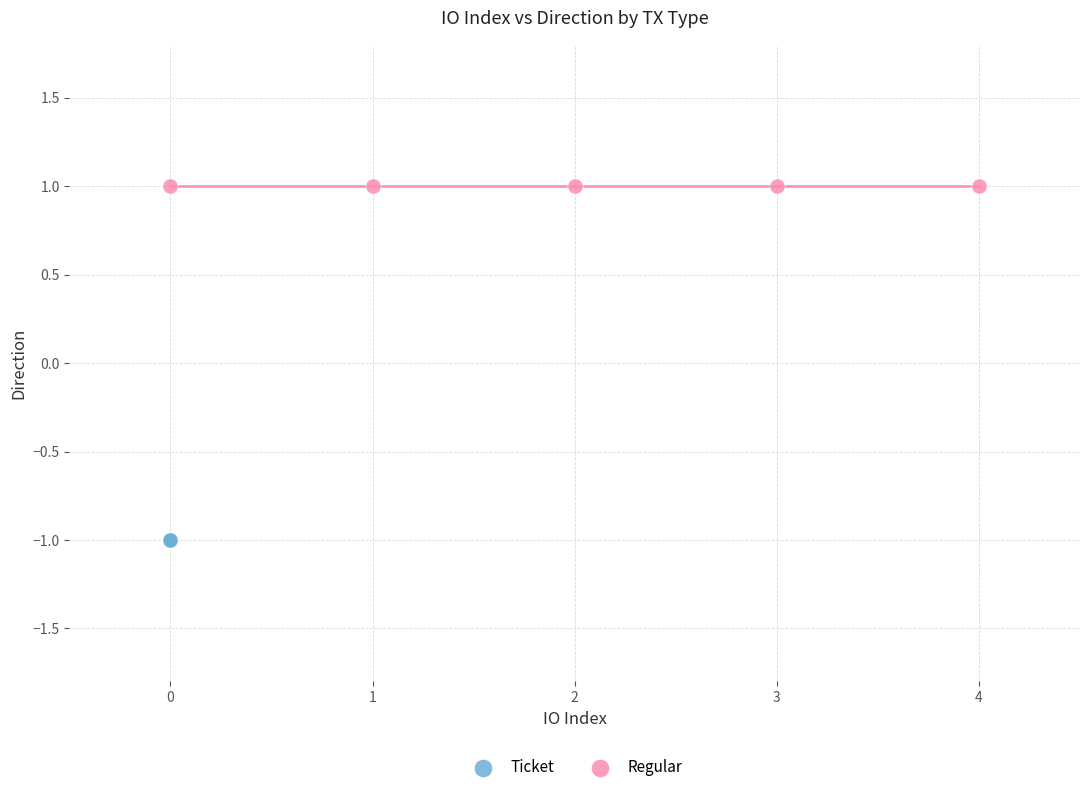

Which series contains the highest Y value?

Regular